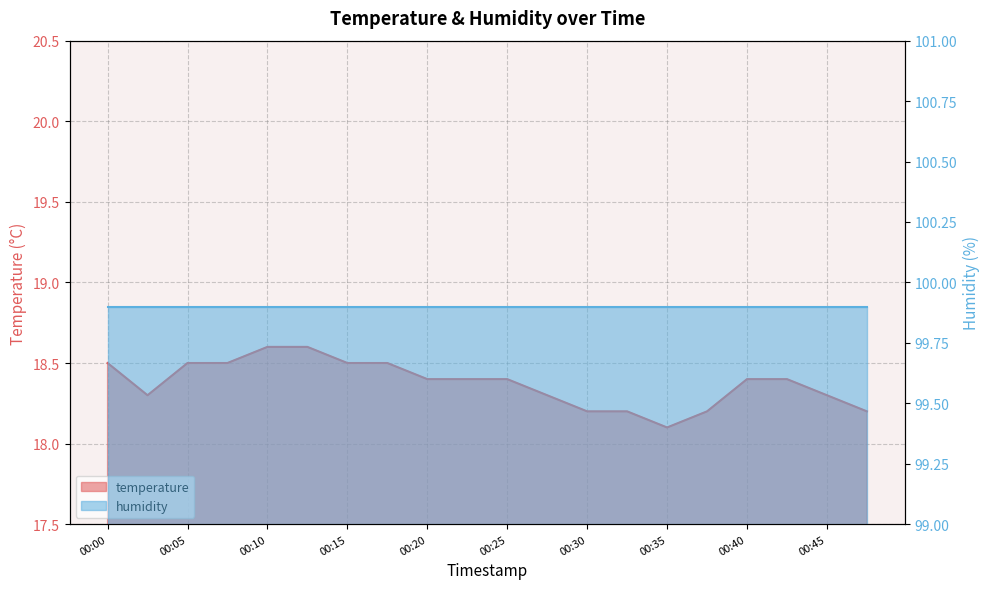

Which category has the lowest value across all series?

00:35